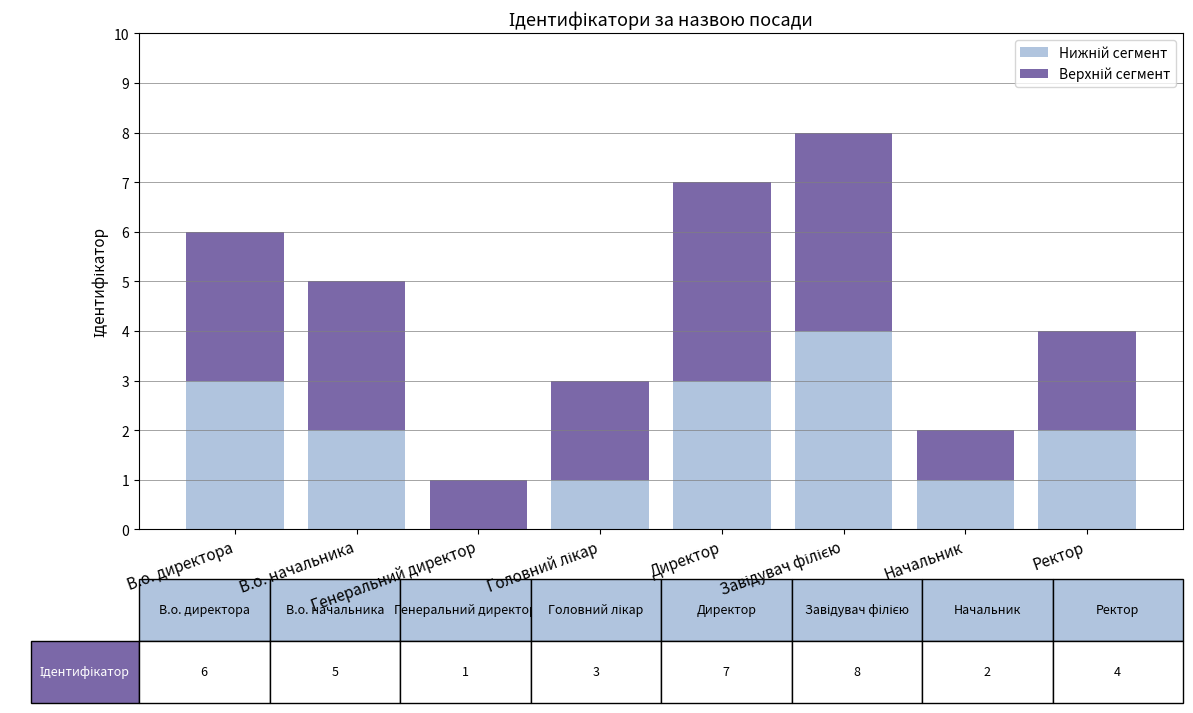

The Верхній сегмент series shows 5 at В.о. начальника. True or false?

False